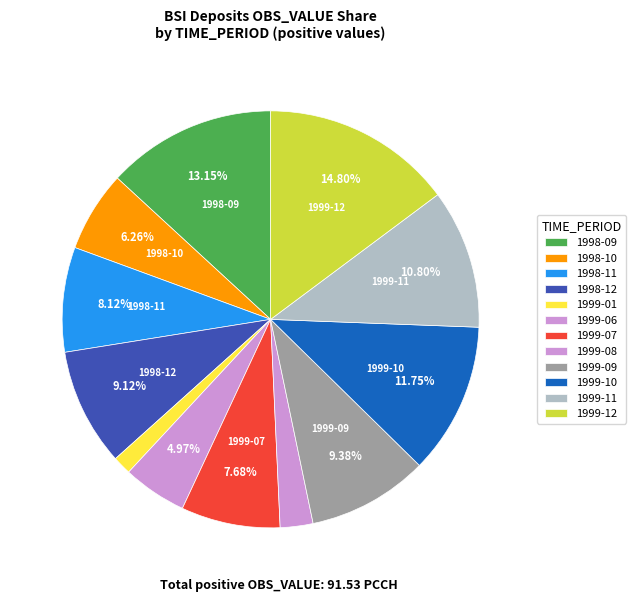

What portion of the pie excludes 1999-10?

88.3%